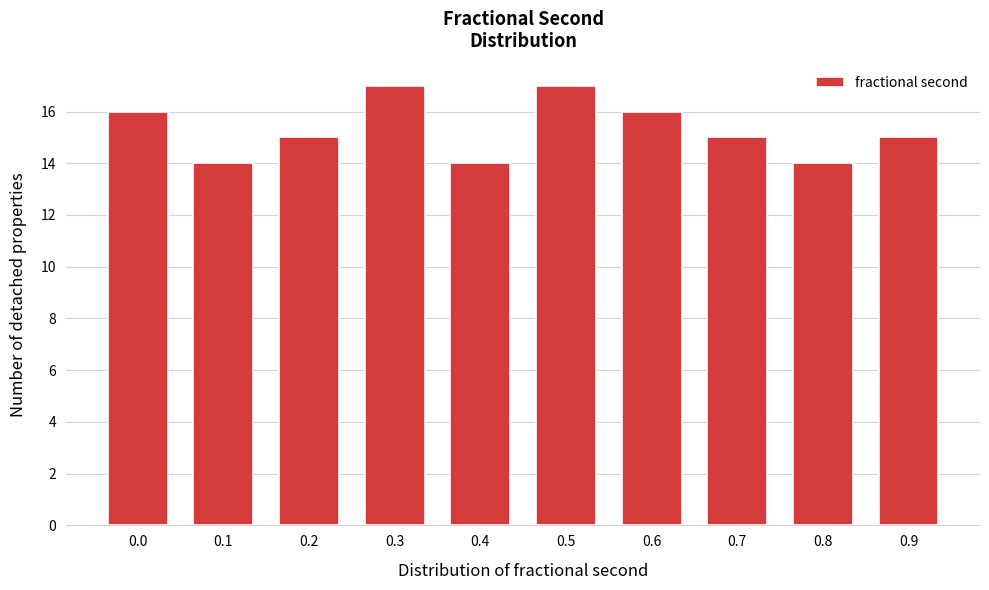

Reading left to right, extract all data points from this chart.

0.0=16	0.1=14	0.2=15	0.3=17	0.4=14	0.5=17	0.6=16	0.7=15	0.8=14	0.9=15